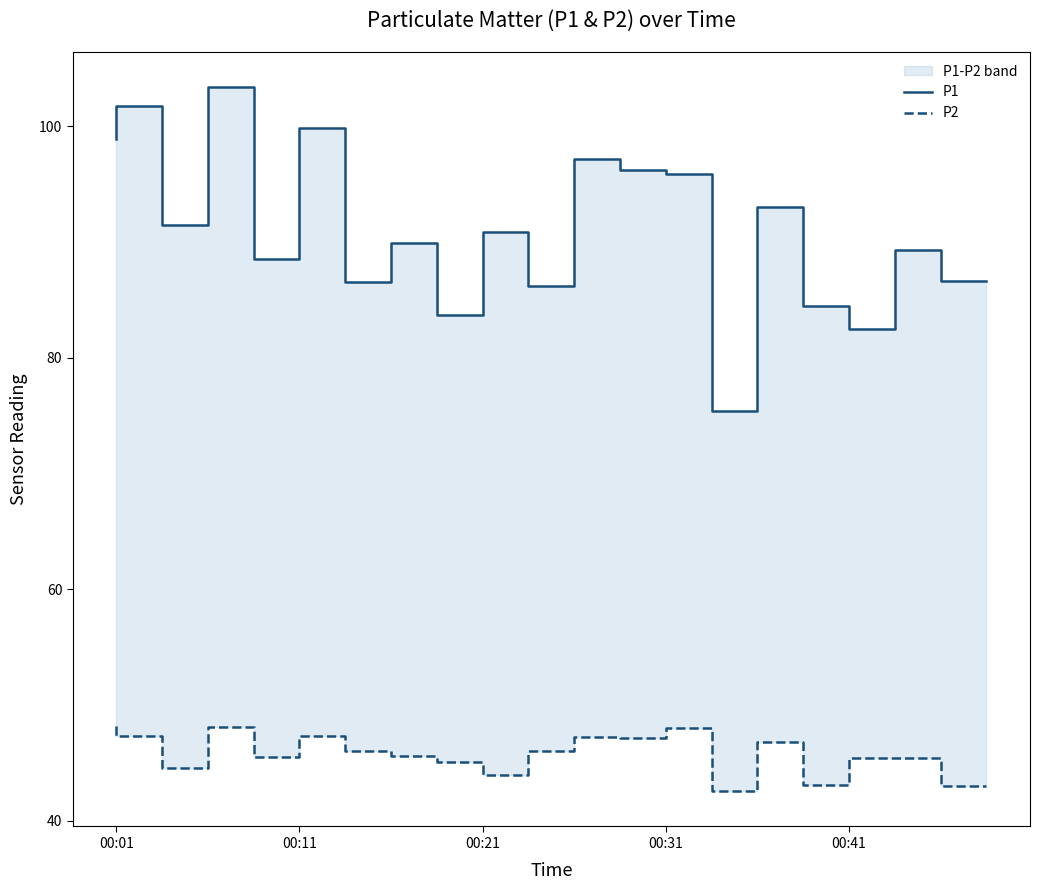

The value of P1 at 00:21 is 83.7. True or false?

True